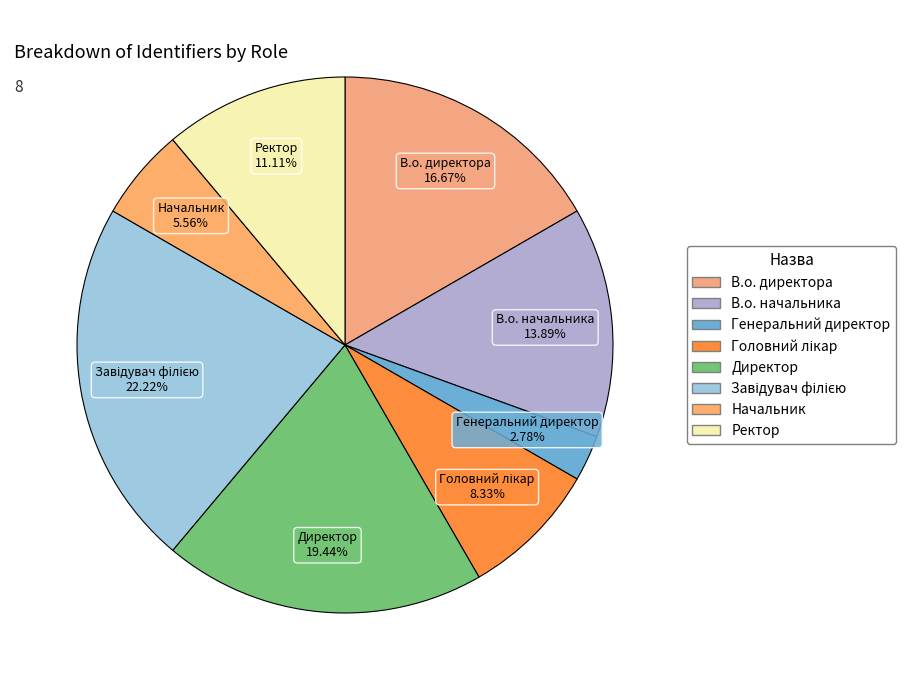

Is it true that Директор is 12% of the pie?

False